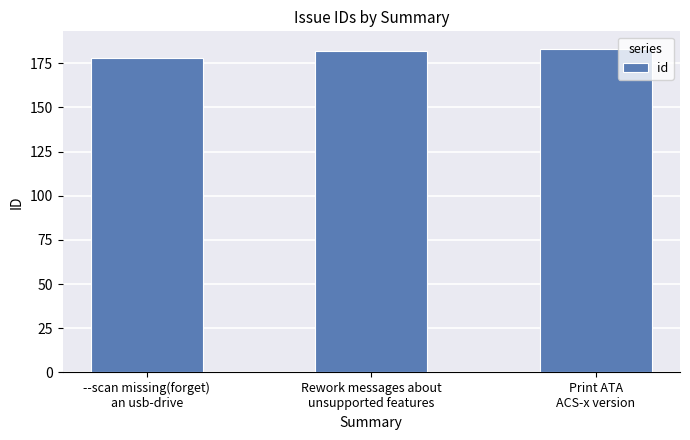

What is the difference between the values at Print ATA
ACS-x version and Rework messages about
unsupported features?

1